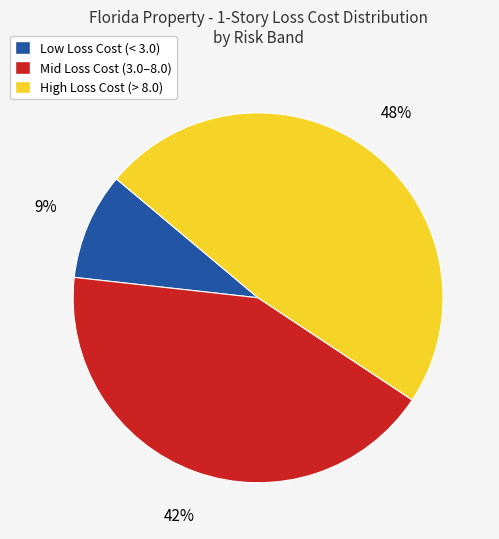

Count the number of slices in the pie.

3